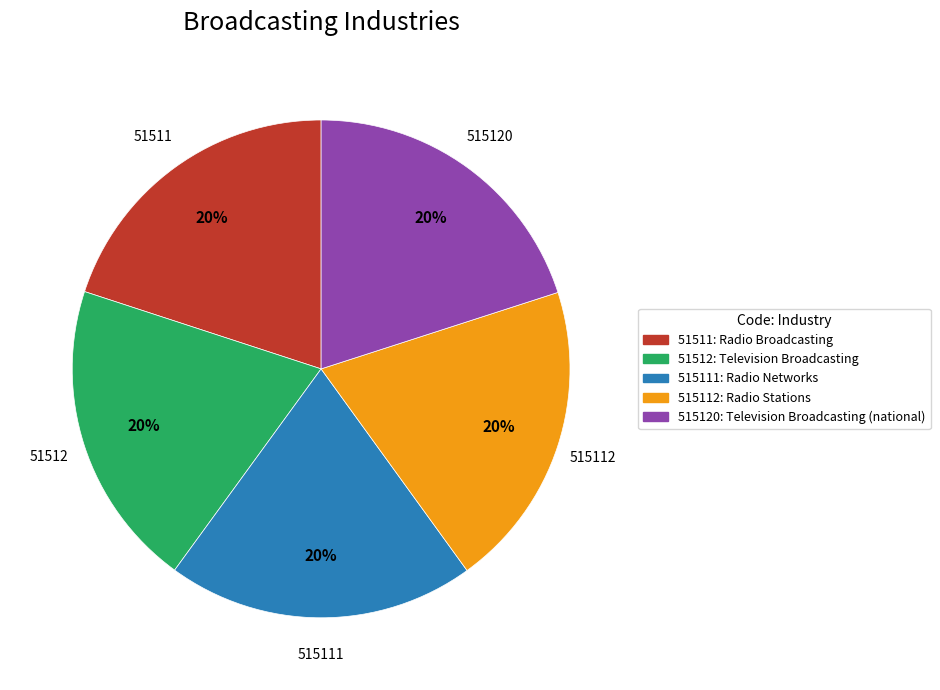

Is there a majority slice in this chart?

No